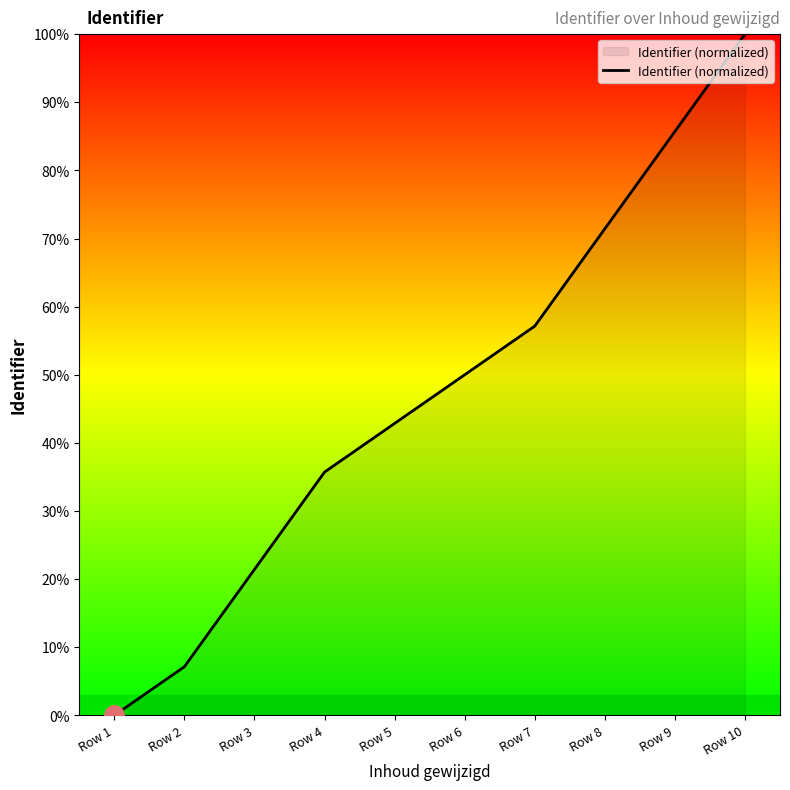

At which category does the chart reach its peak across all series?

Row 10